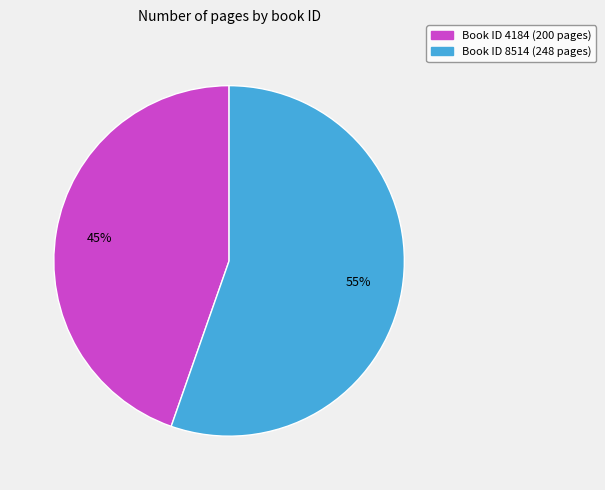

True or false: Book ID 4184 (200 pages) accounts for 45% of the total.

True